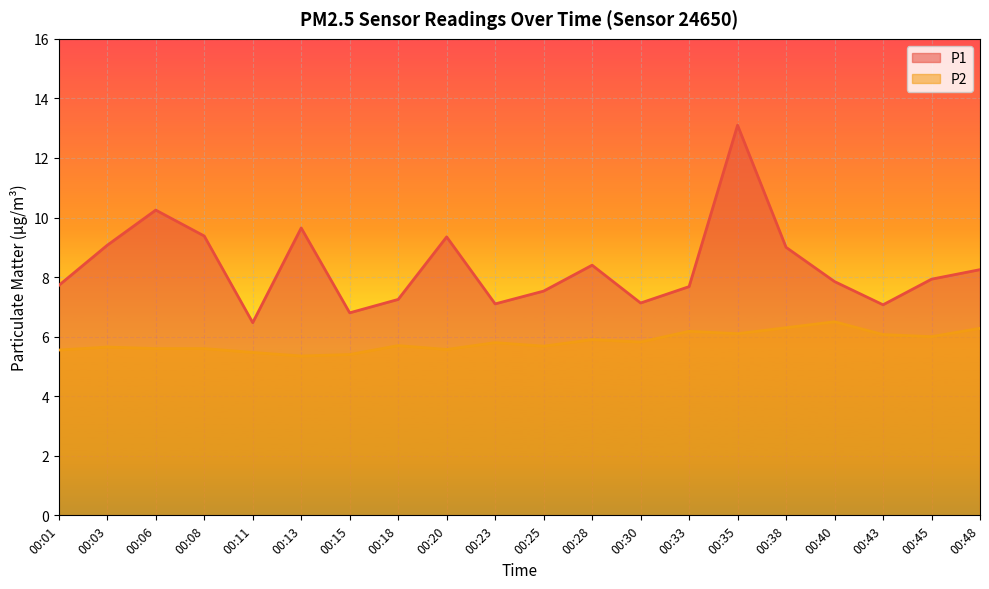

True or false: P1 and P2 cross at least once.

False